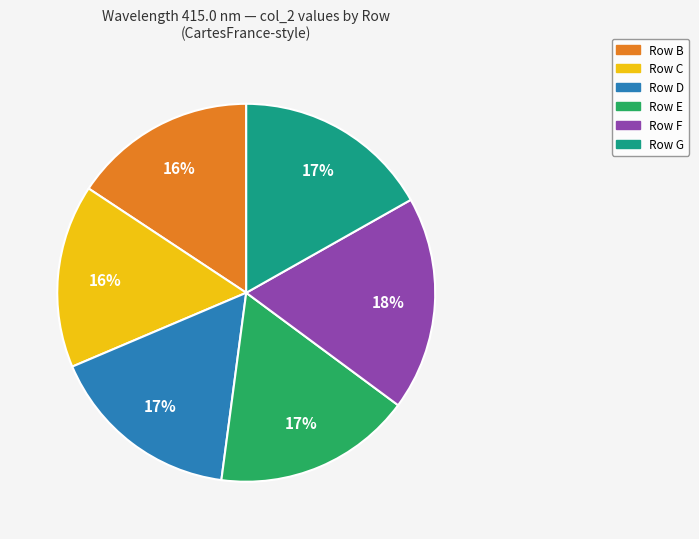

To the nearest percent, what is the average slice percentage?

17%